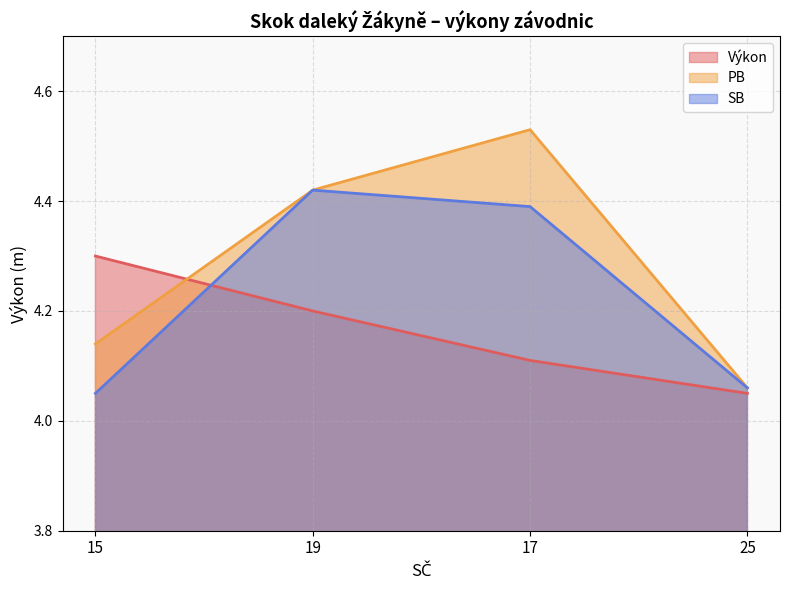

What is the maximum value for SB?

4.4